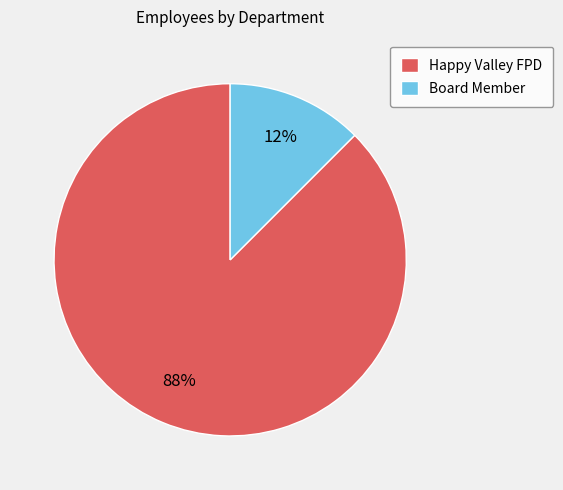

Count the number of slices in the pie.

2